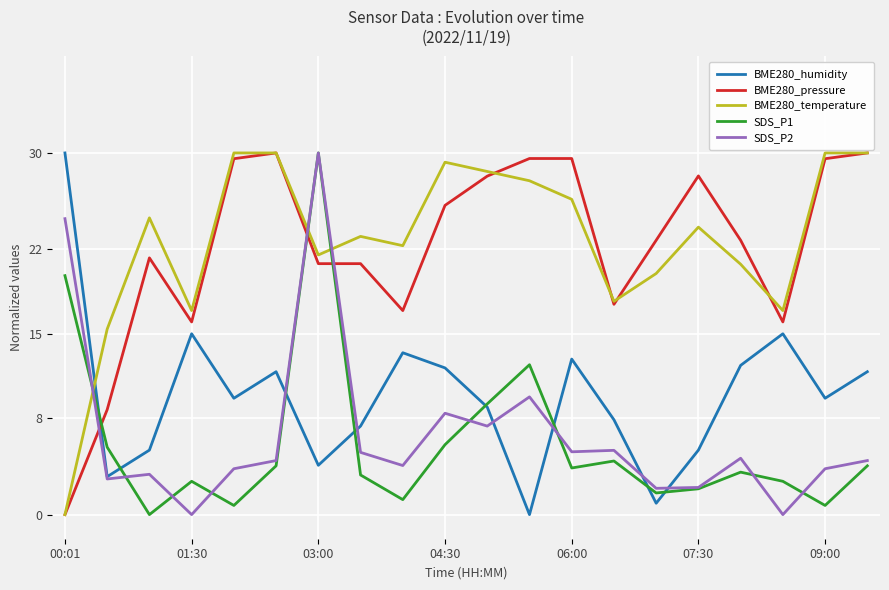

True or false: BME280_temperature and SDS_P2 cross at least once.

True